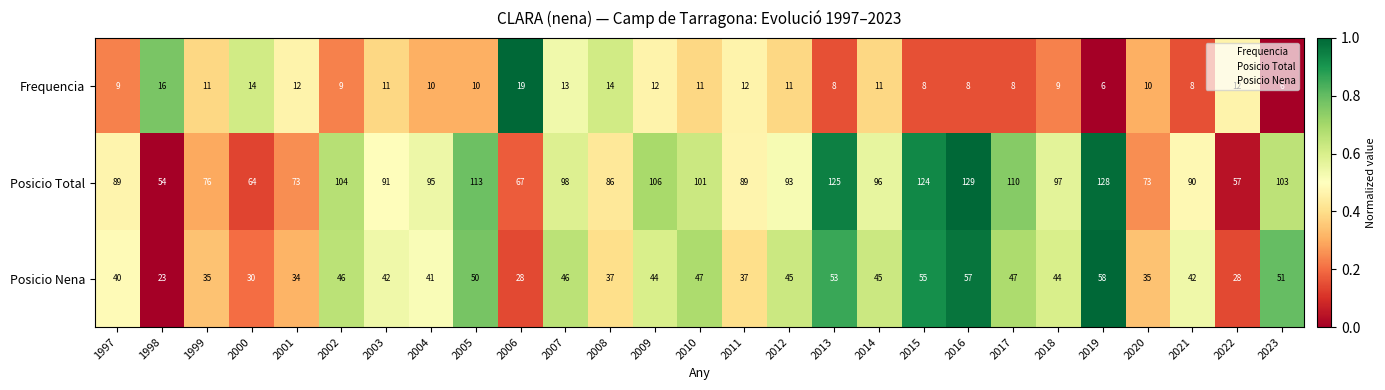

The value of Posicio Total at 2021 is 137. True or false?

False